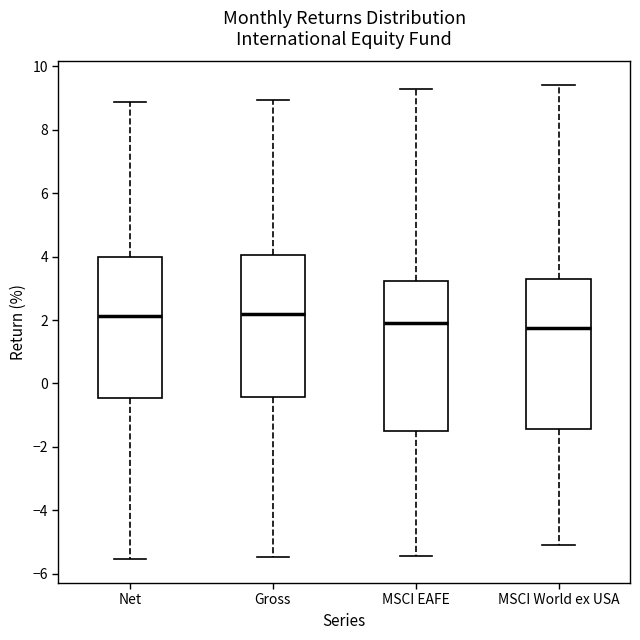

Reading left to right, read every box against the y-axis: the position of its median line, the range the box covers, and the ends of its whiskers. The values are not printed on the chart, so give them approximately, as read against the axis.

Net: median 2.2, box -0.4 to 4.0, whiskers -5.6 to 8.8
Gross: median 2.2, box -0.4 to 4.0, whiskers -5.4 to 9.0
MSCI EAFE: median 2.0, box -1.6 to 3.2, whiskers -5.4 to 9.2
MSCI World ex USA: median 1.8, box -1.4 to 3.4, whiskers -5.0 to 9.4